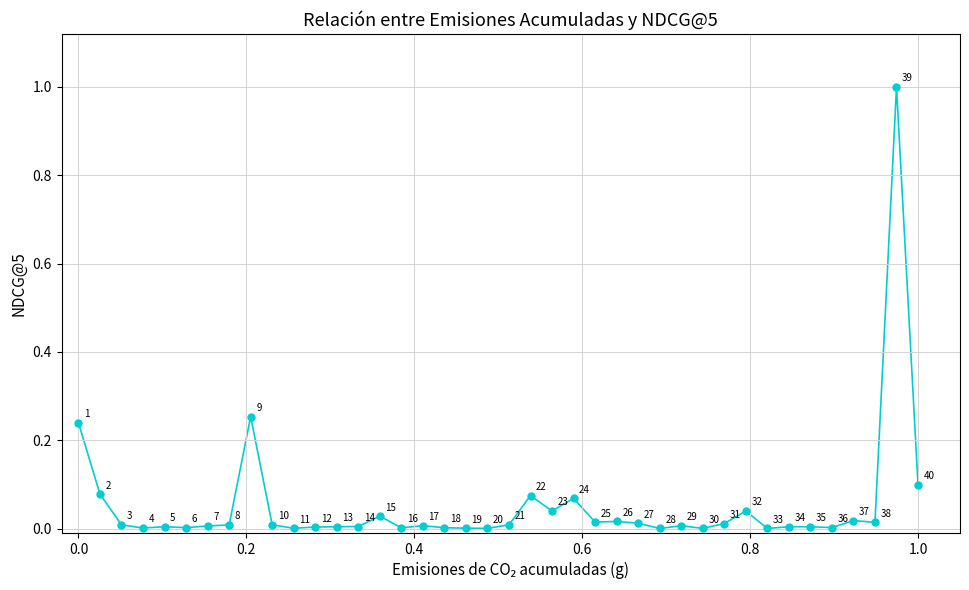

What is the range of X values (max minus min)?

1.0